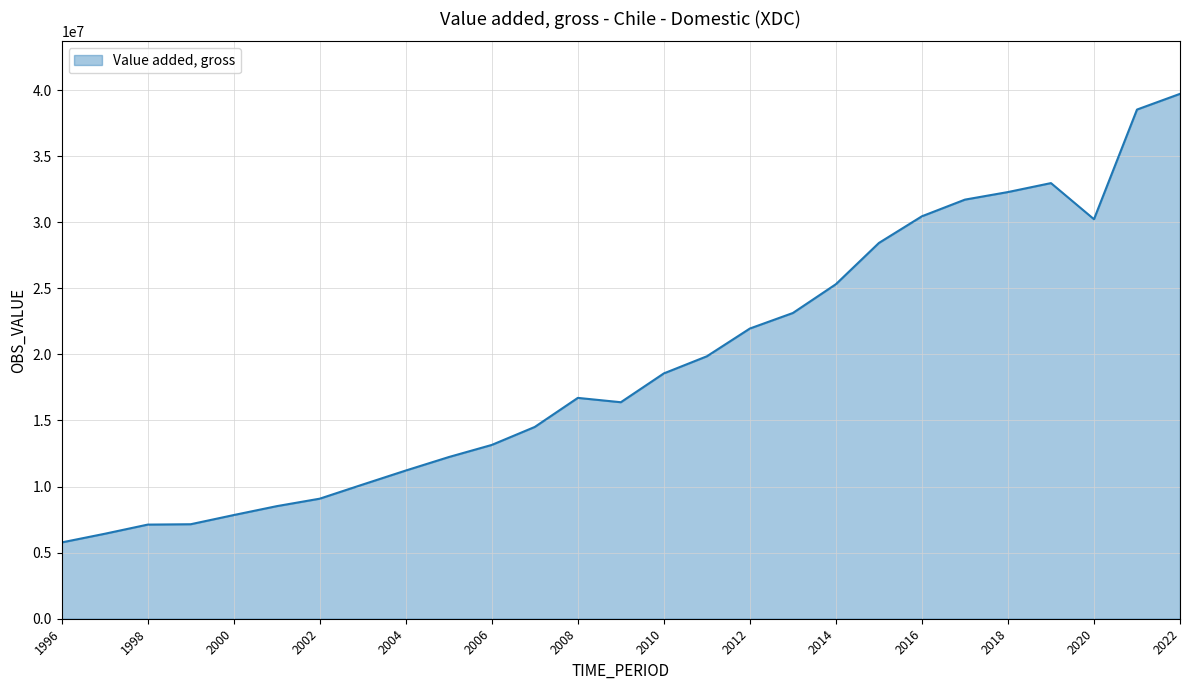

What is the smallest value displayed?

5772819